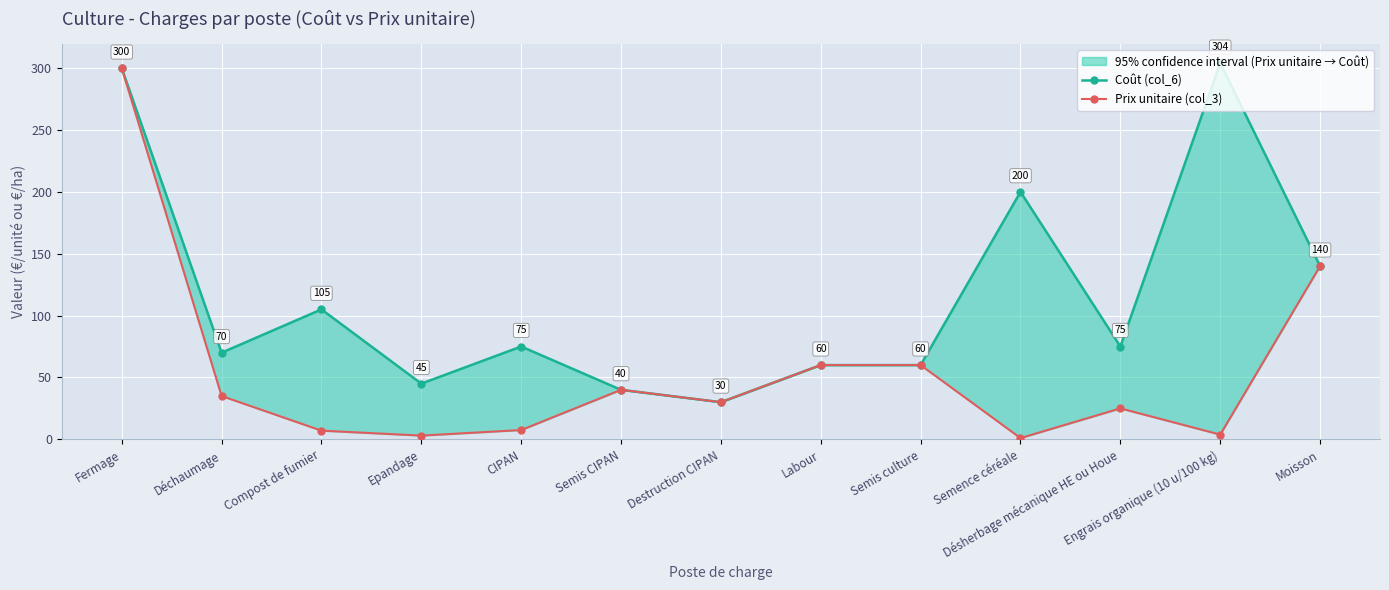

True or false: Prix unitaire (col_3) and Coût (col_6) intersect in this chart.

False